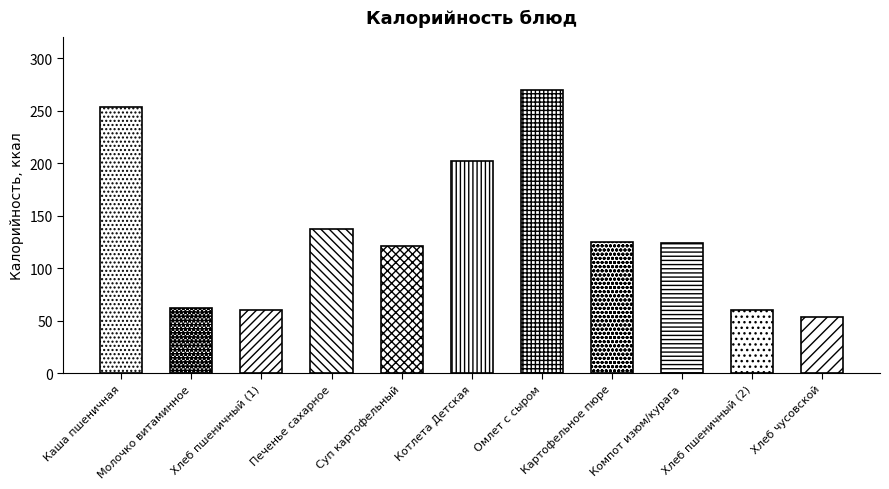

At which label is the value closest to 162?

Печенье сахарное